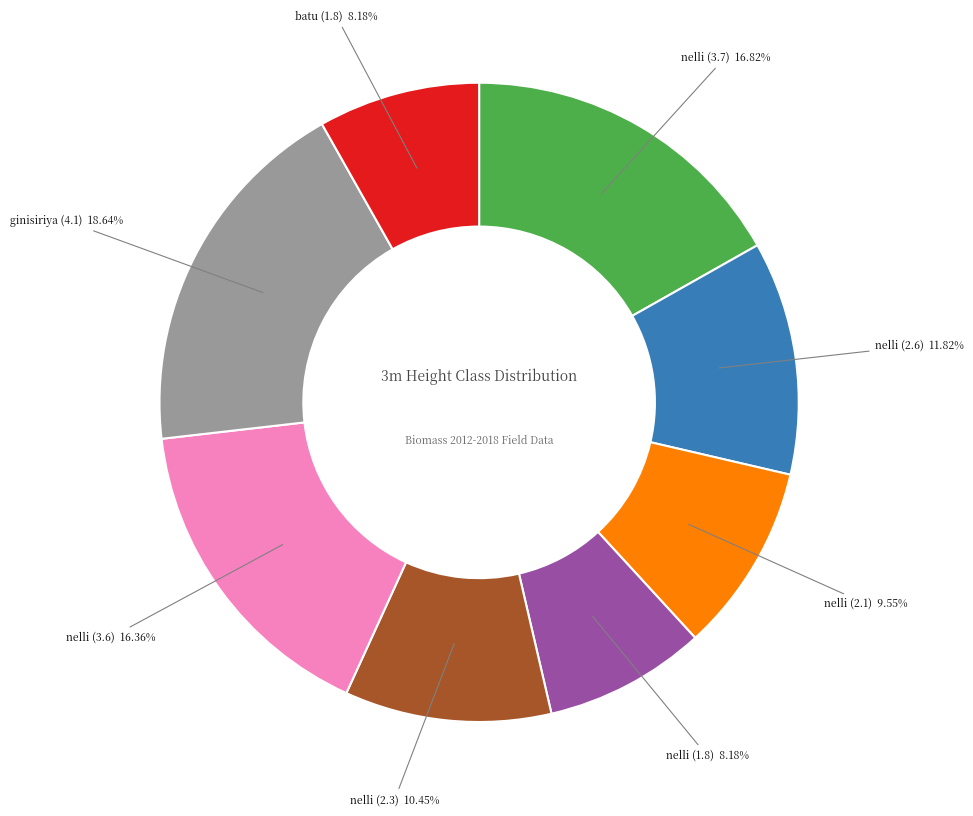

Does any single category account for the majority?

No